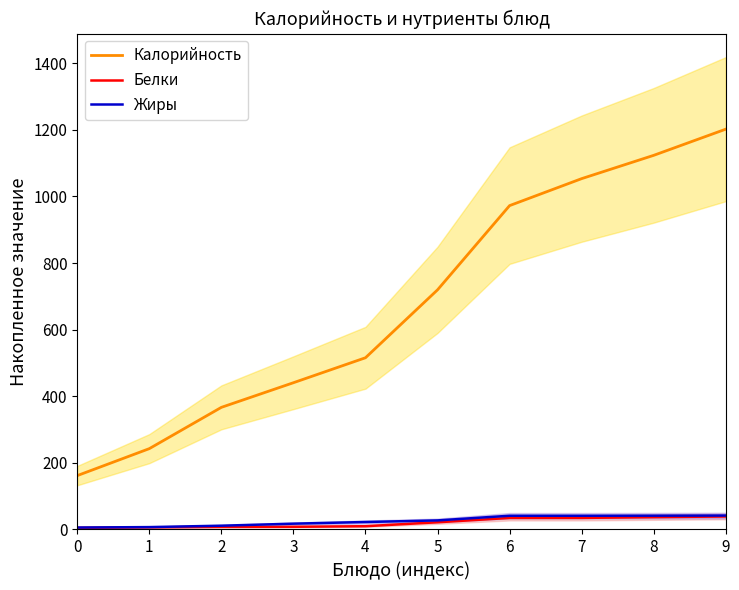

True or false: Белки and Жиры cross at least once.

False